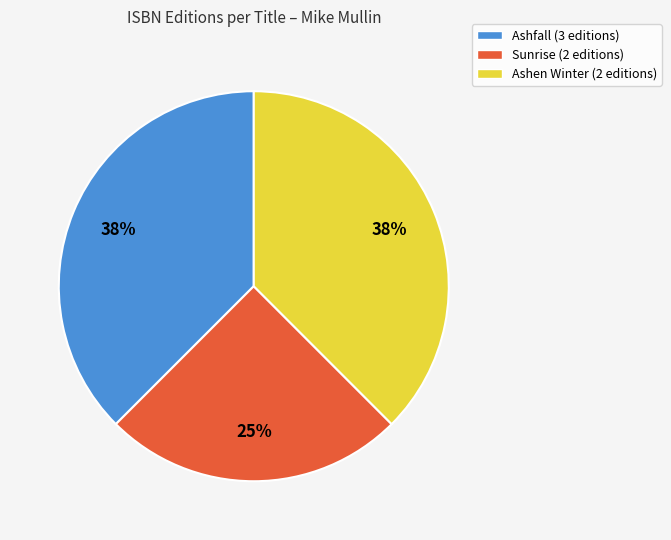

Does any single category account for the majority?

No